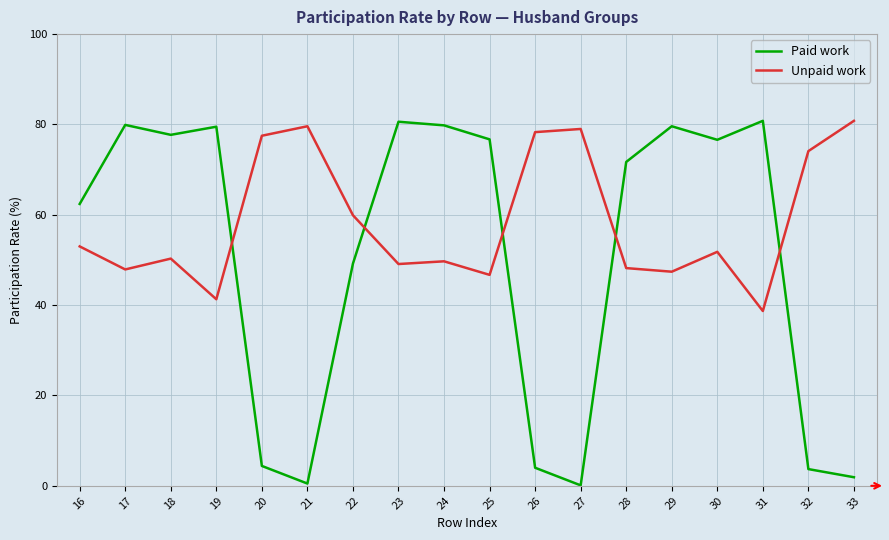

Which series has the largest total across all categories?

Unpaid work